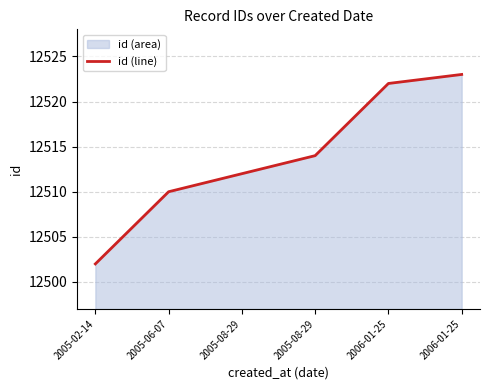

How many series are shown in this chart?

1